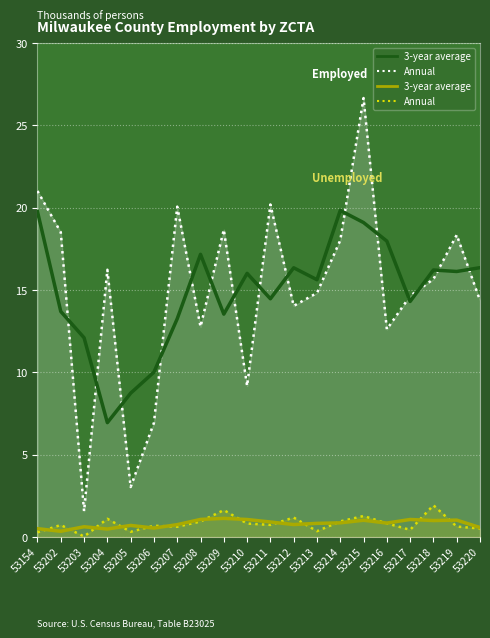

True or false: Annual  and Annual cross at least once.

False